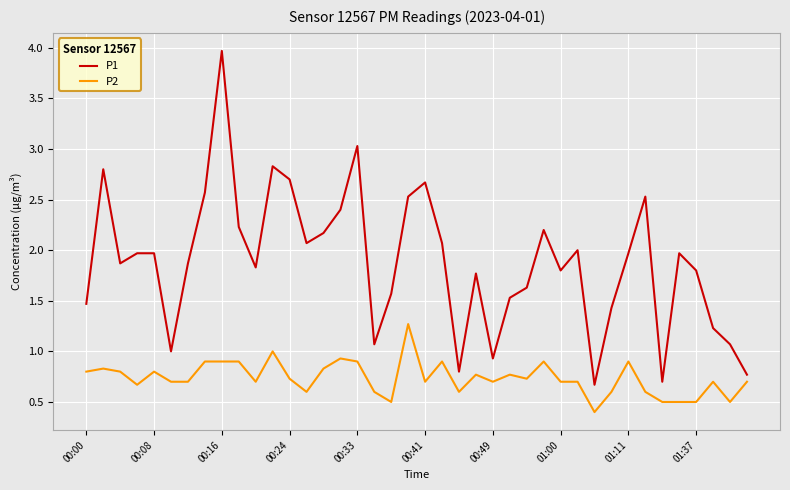

What is the maximum value shown in the chart?

4.0